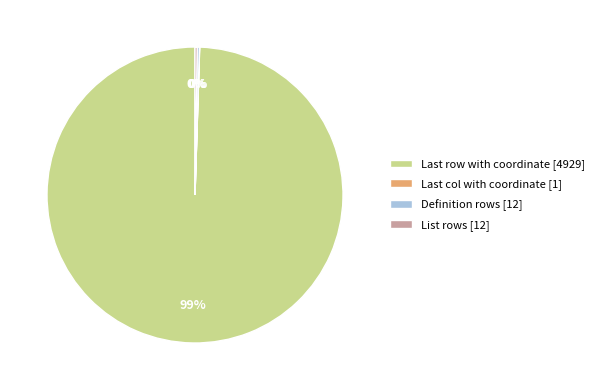

To the nearest percent, what is the average slice percentage?

25%